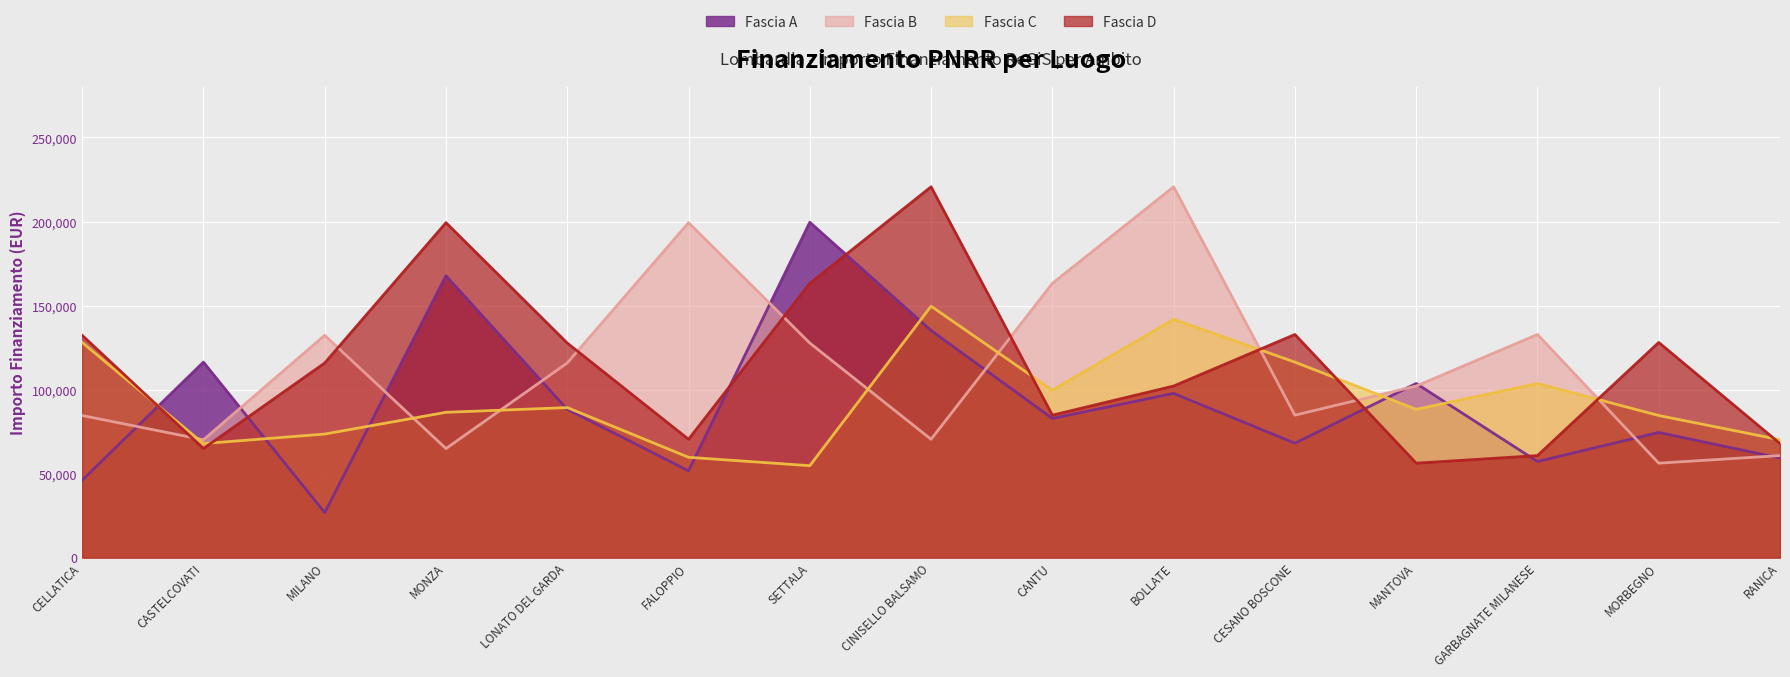

What is the difference between the Fascia B values at MORBEGNO and CINISELLO BALSAMO?

14215.8